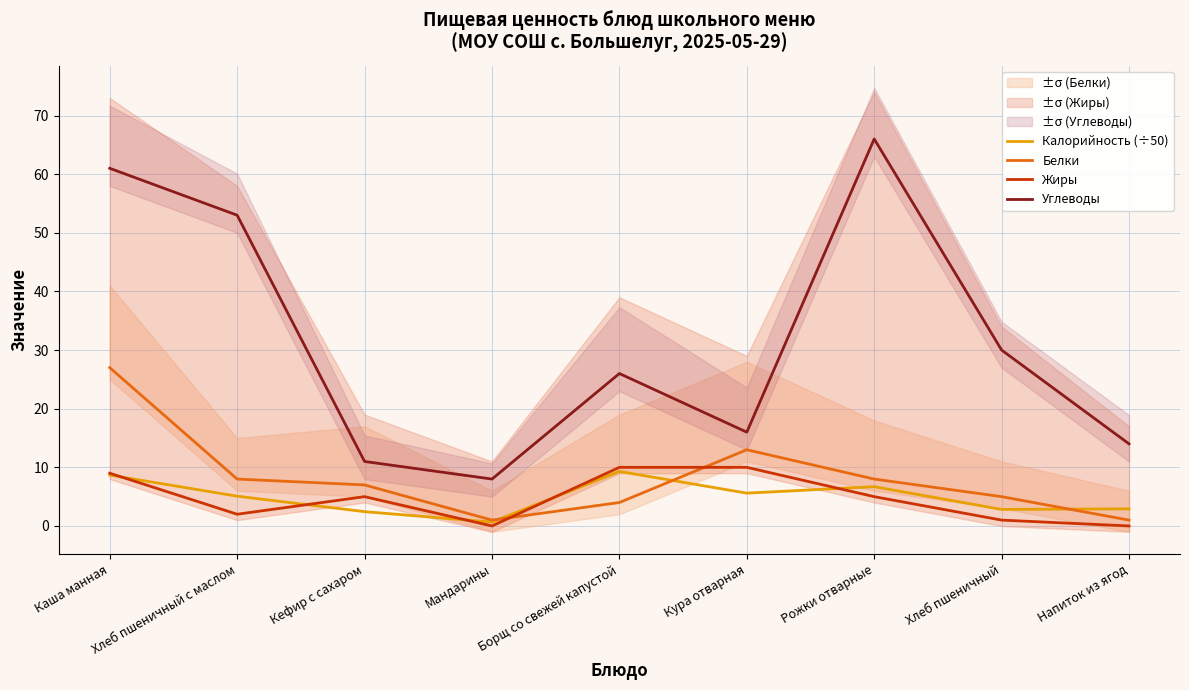

At how many categories does at least one series exceed 29?

4